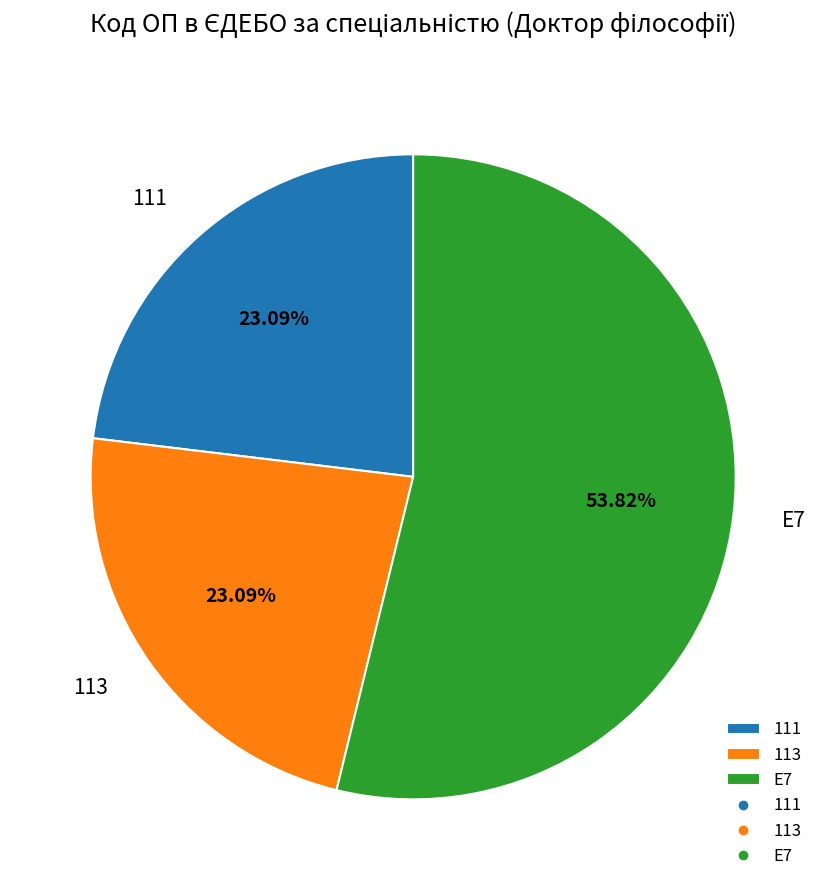

Is it true that E7 is 43% of the pie?

False